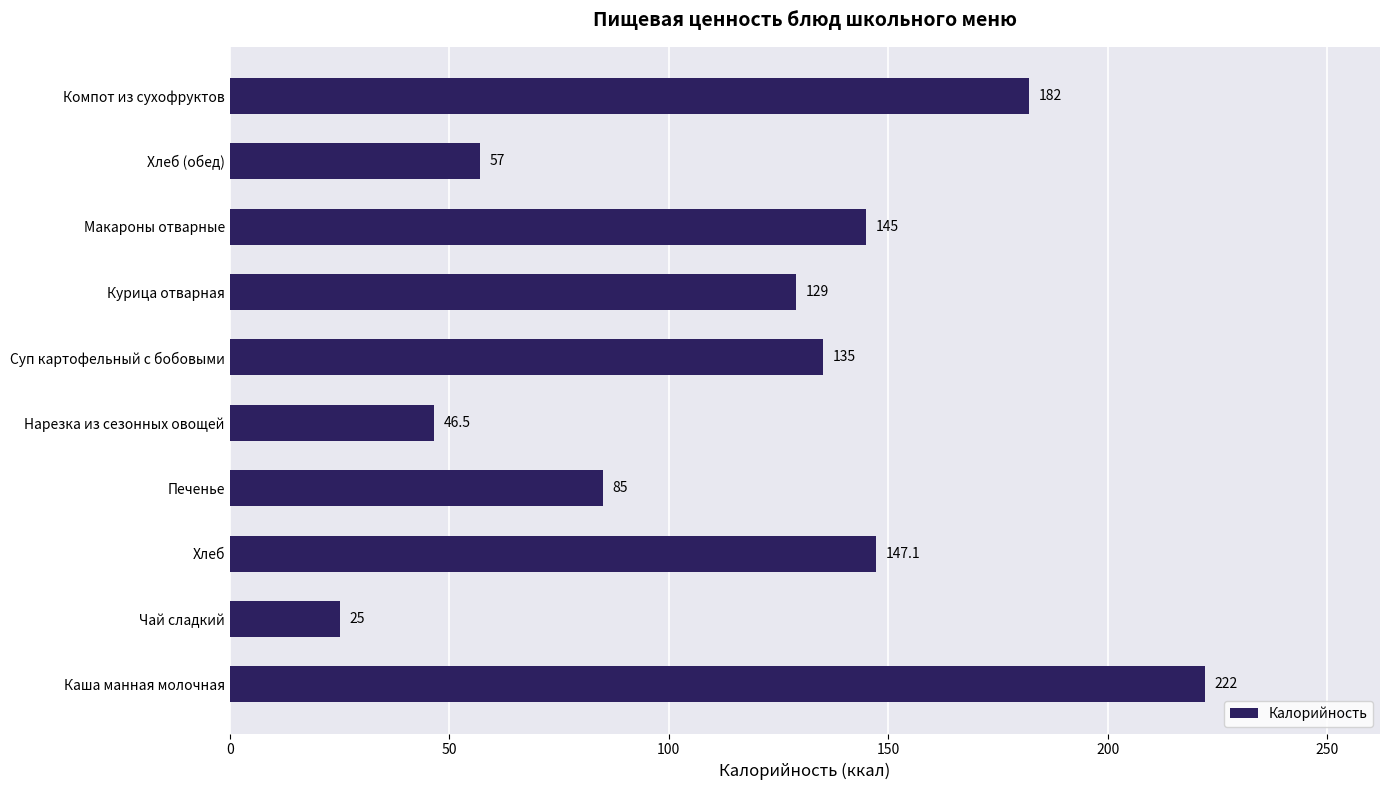

What is the ratio of the value at Макароны отварные to the value at Каша манная молочная?

0.7